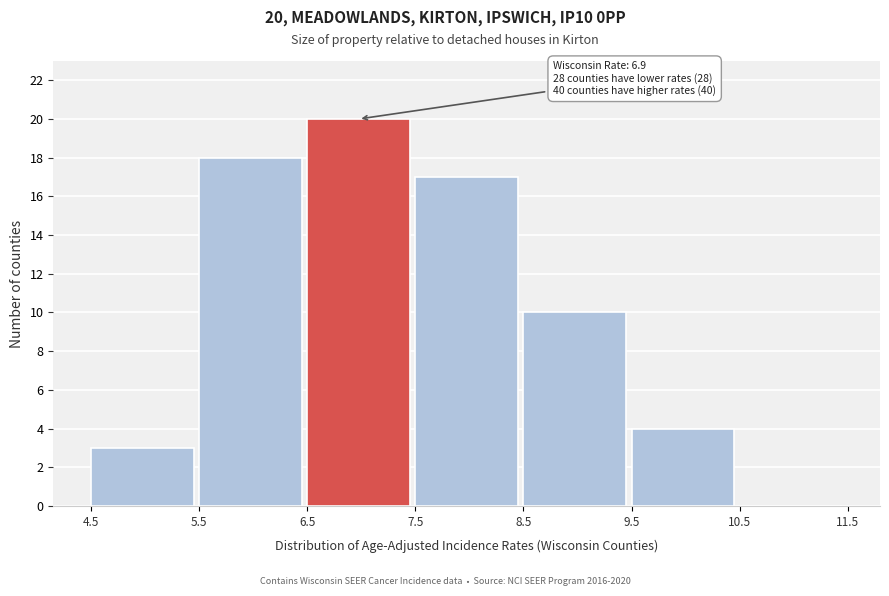

Which range on the x-axis has the tallest bar?

6.5 to 7.5